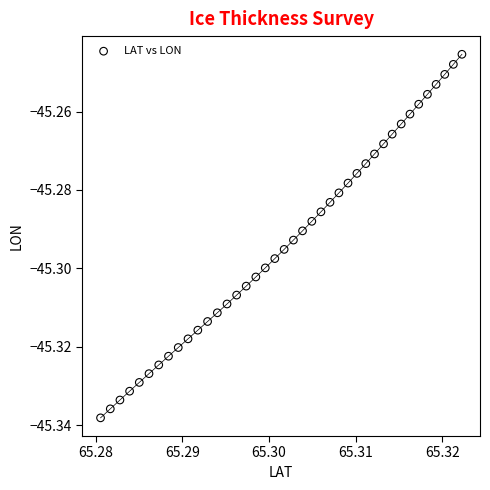

How many points are shown in the scatter plot?

40